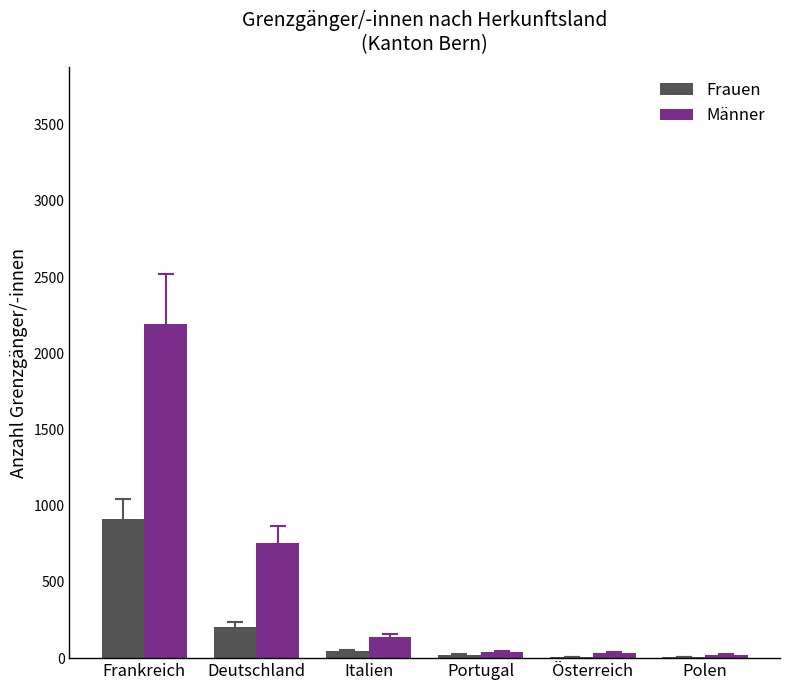

At which category is the sum across all series the highest?

Frankreich